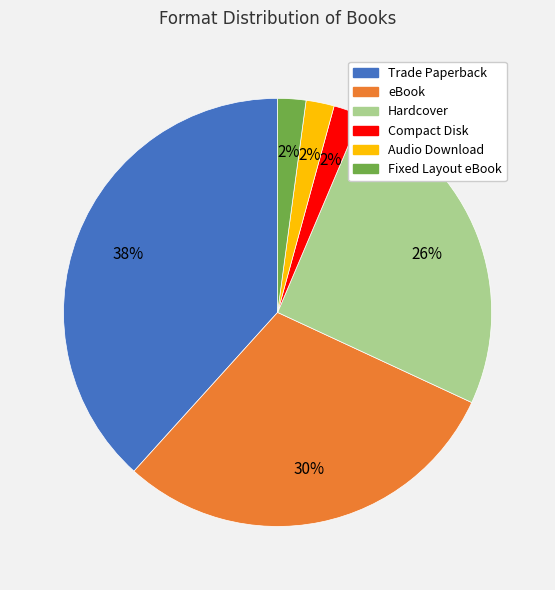

Is there any slice that represents more than half of the pie?

No